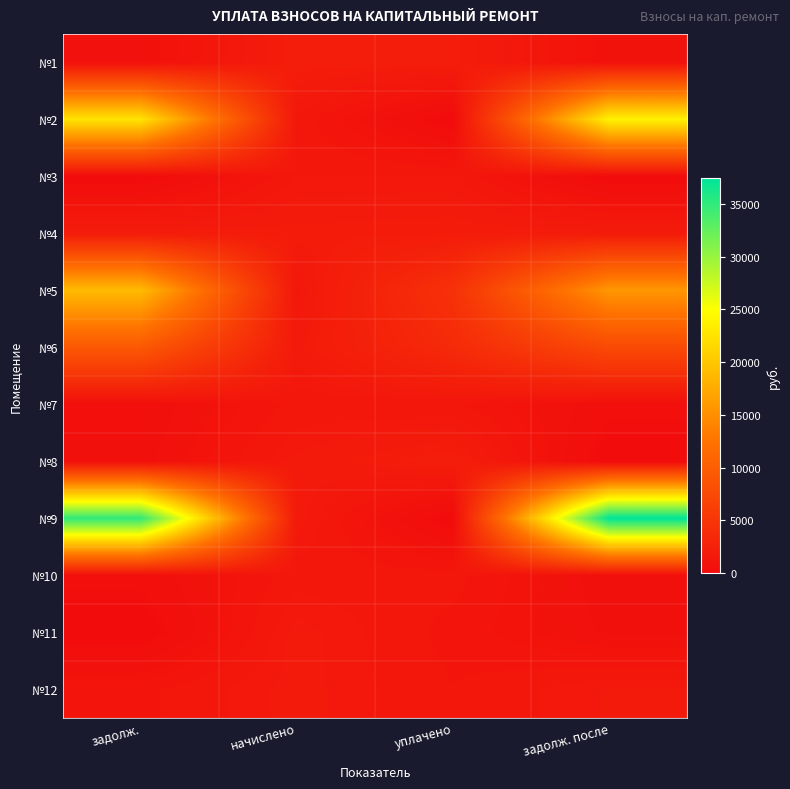

Between уплачено and задолж. после, which series saw the biggest shift?

№9